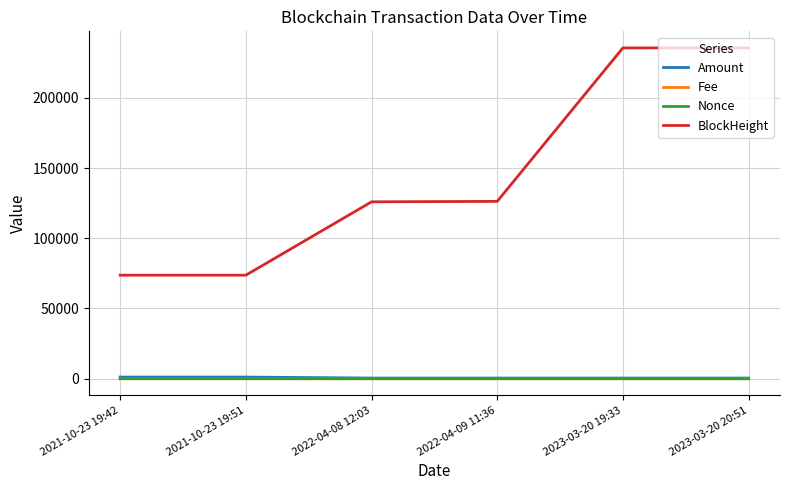

What is the highest value of the Nonce series?

5.0